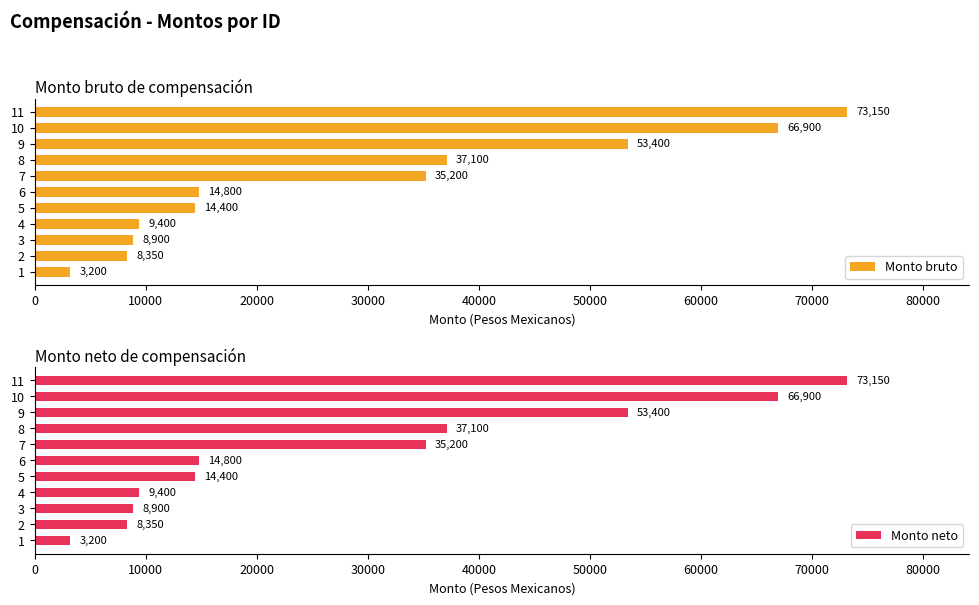

What is the difference between the maximum and minimum values in the Monto bruto series?

69950